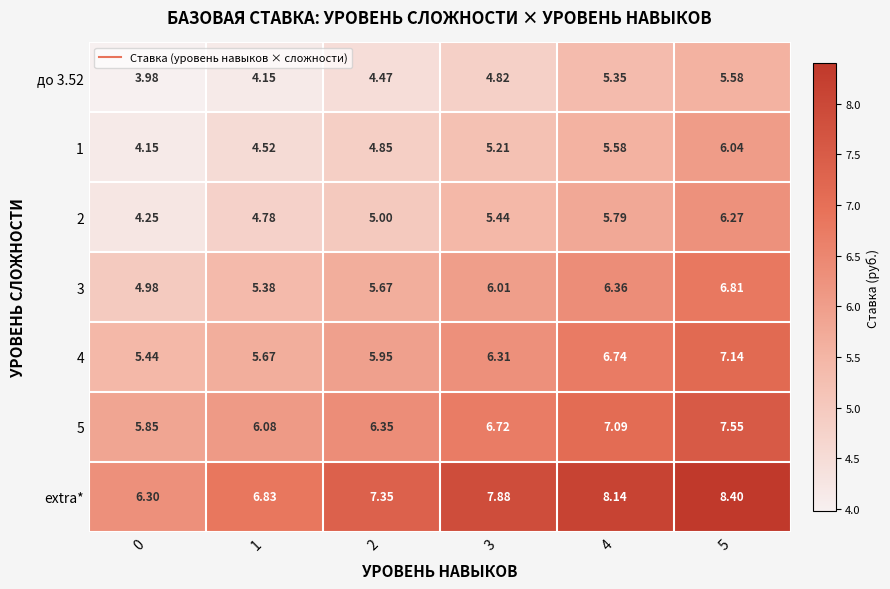

What is the difference between the highest and lowest values at 4?

2.8